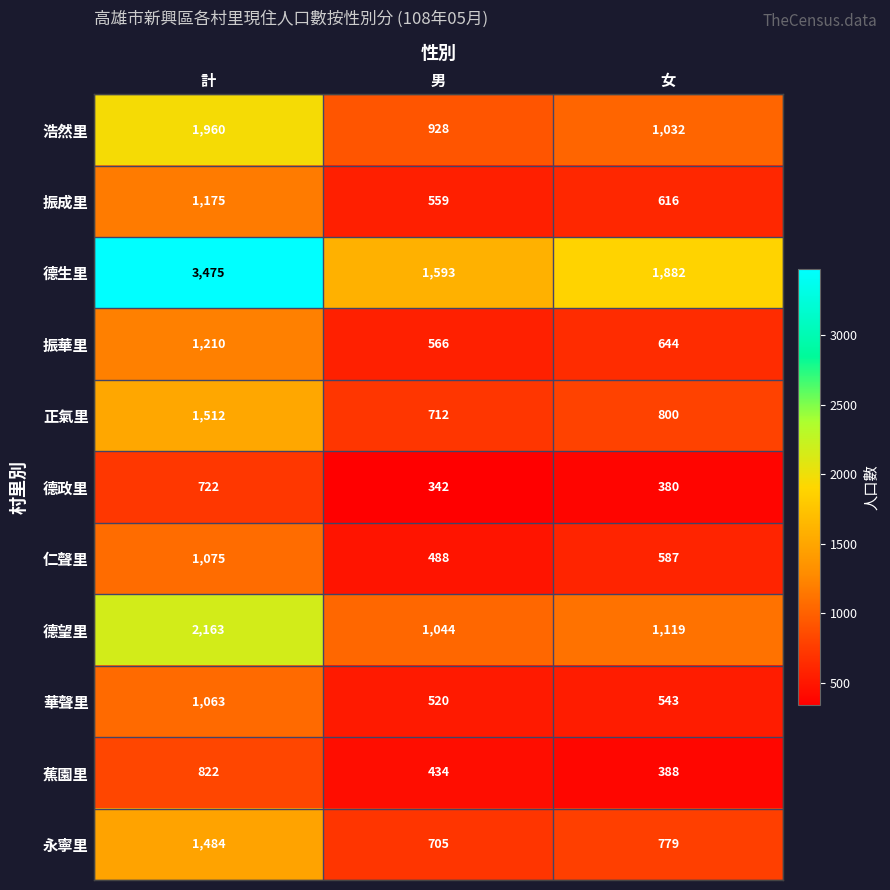

What is the difference between the highest and lowest values at 女?

1502